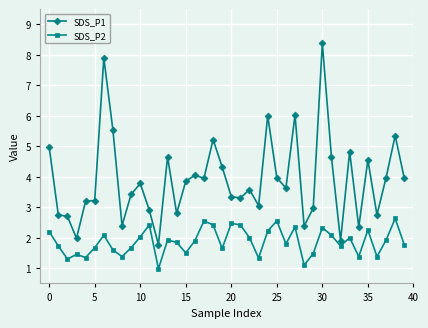

What is the sum of all SDS_P2 values?

74.8